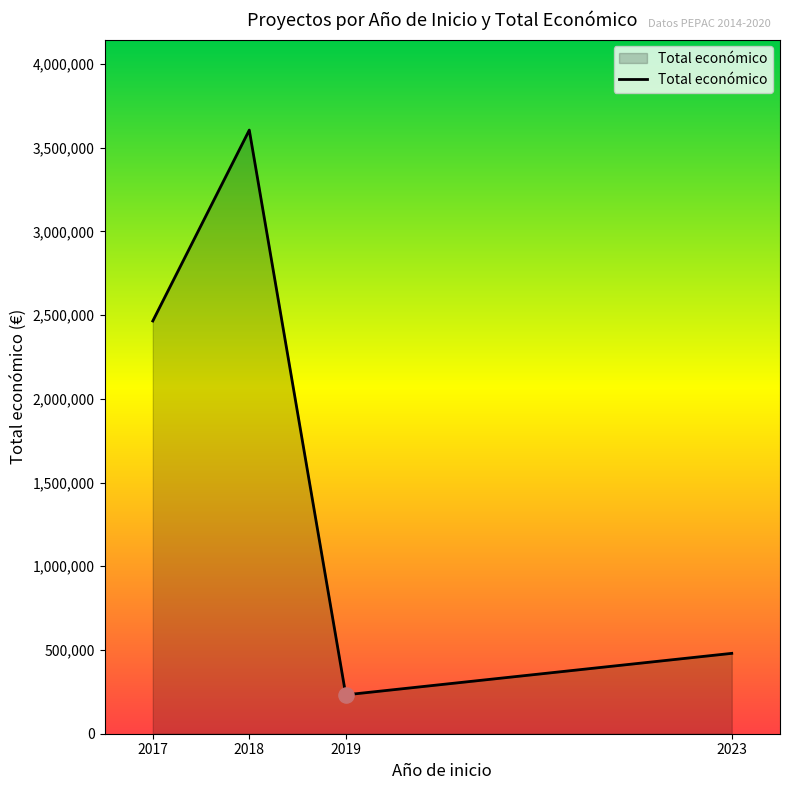

Approximately how many times larger is the value at 2018 compared to 2023?

7.5